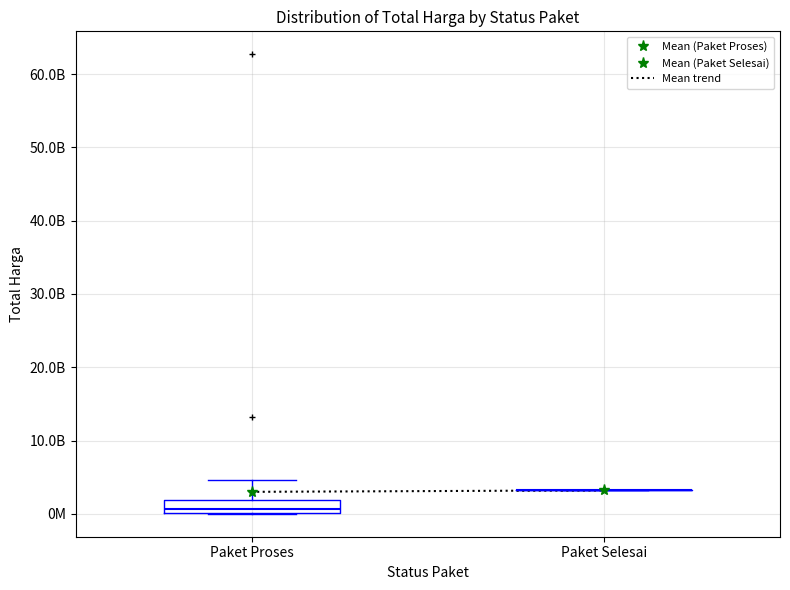

Does the chart have visible grid lines?

Yes